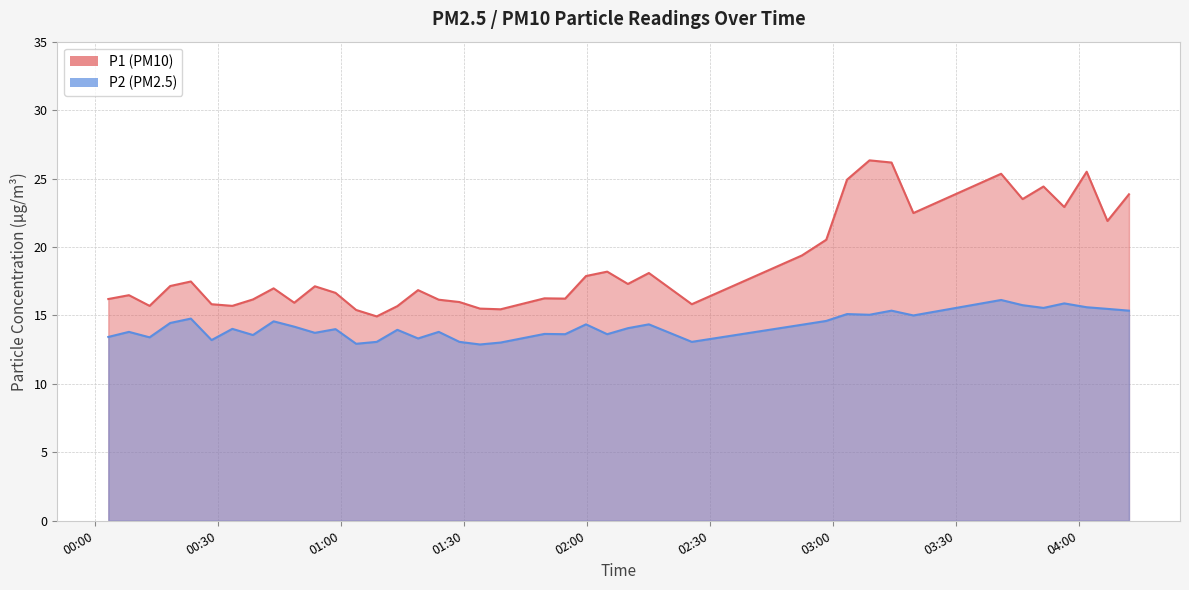

Does the chart have visible grid lines?

Yes